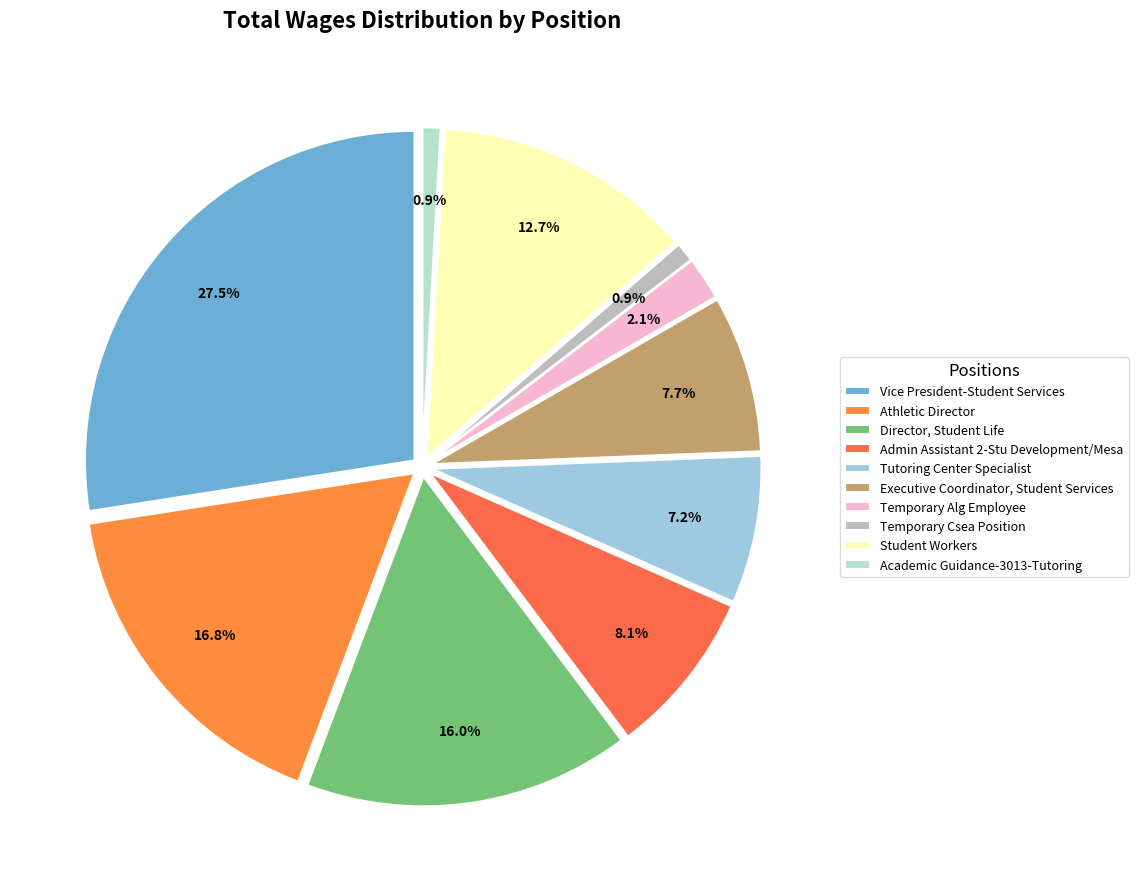

To the nearest percent, what is the difference between the largest and smallest slice percentages?

27%